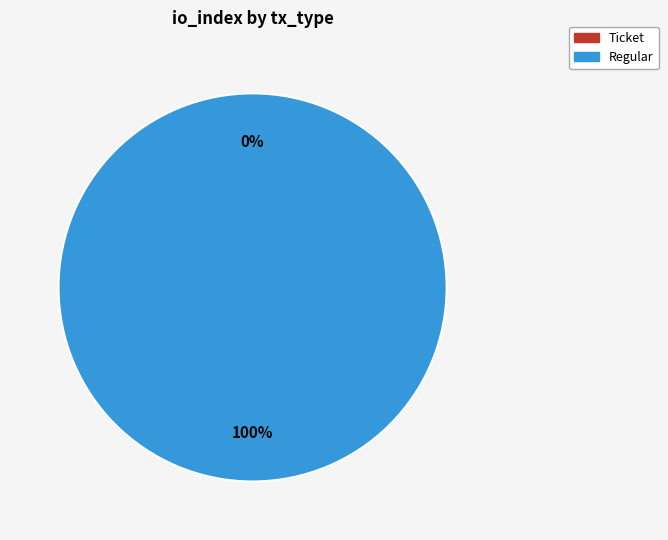

Count the number of slices in the pie.

2